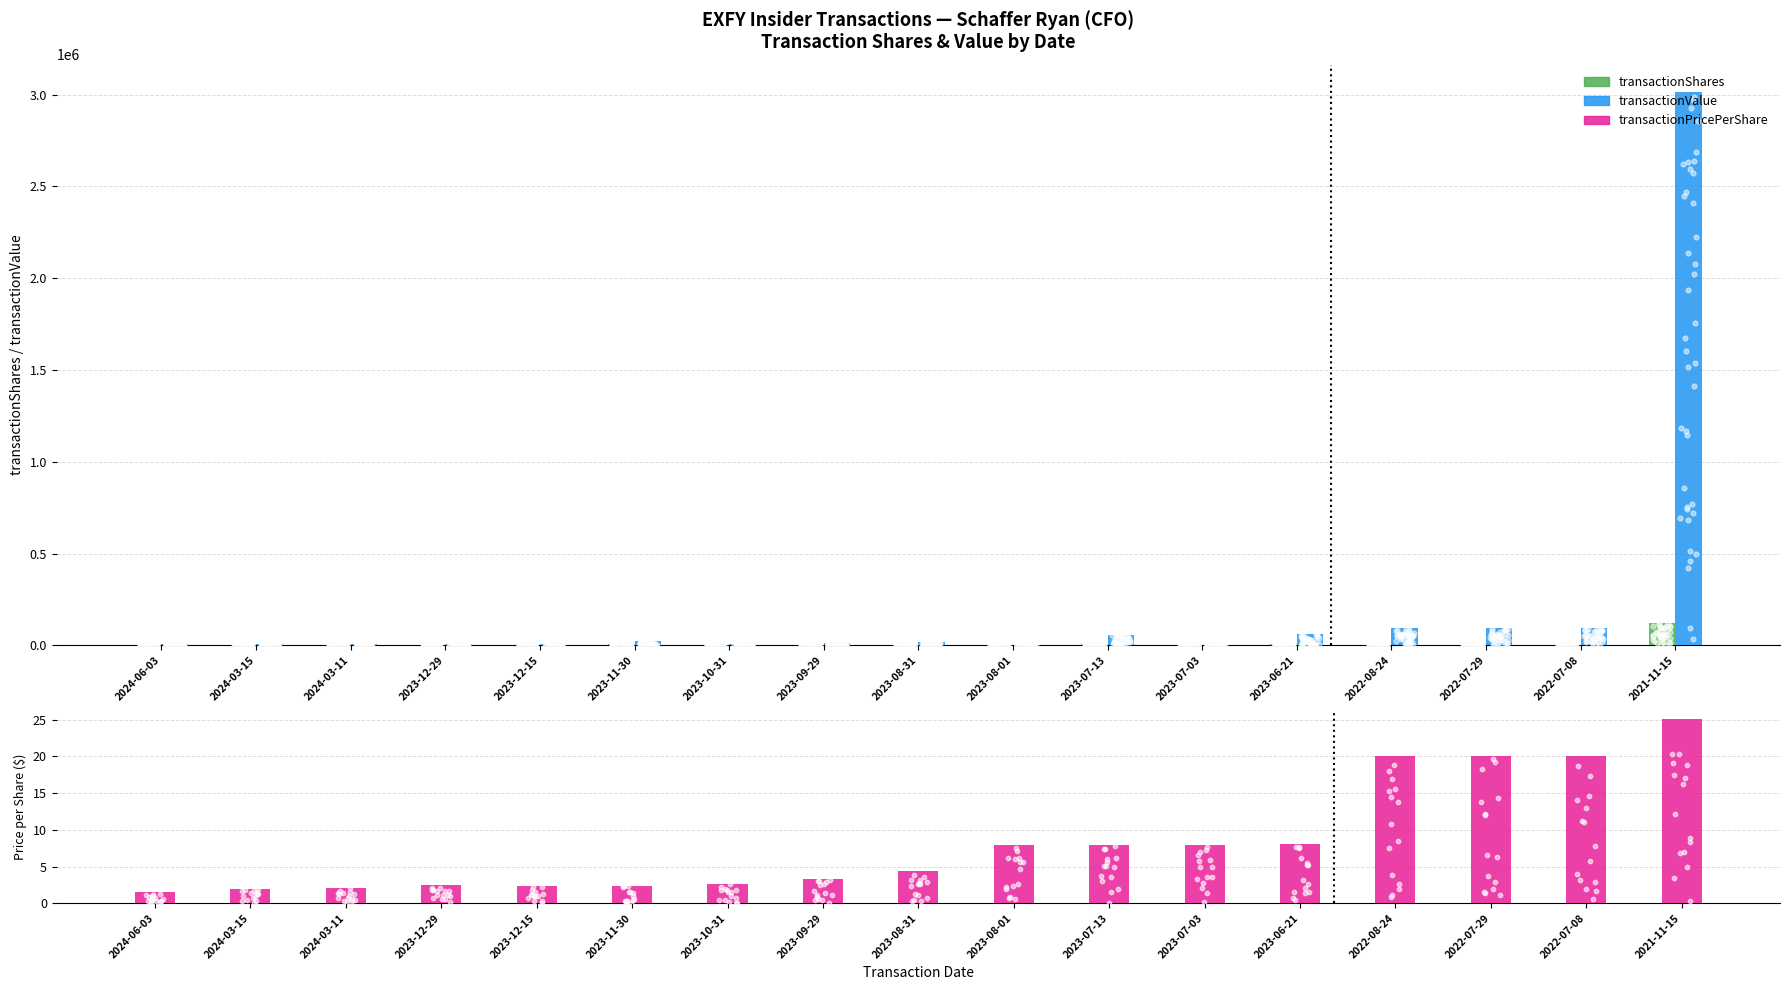

Which series has the widest spread of Y values?

transactionValue